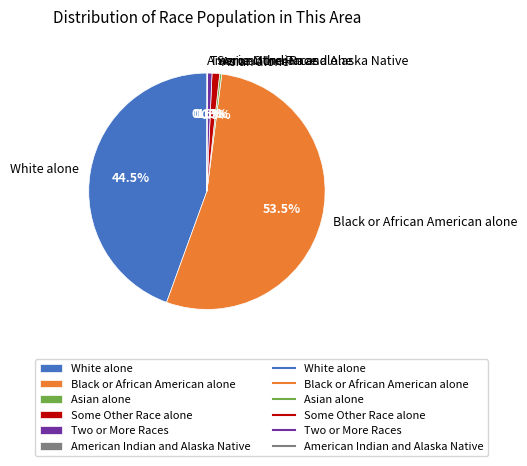

Does Some Other Race alone represent more than half of the total?

No